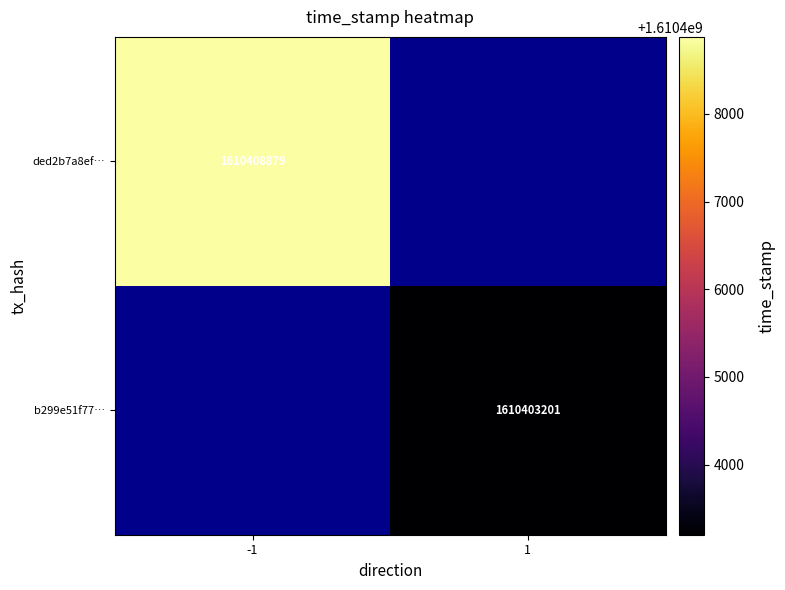

True or false: b299e51f77… has a value of 1610403201 at 1.

True